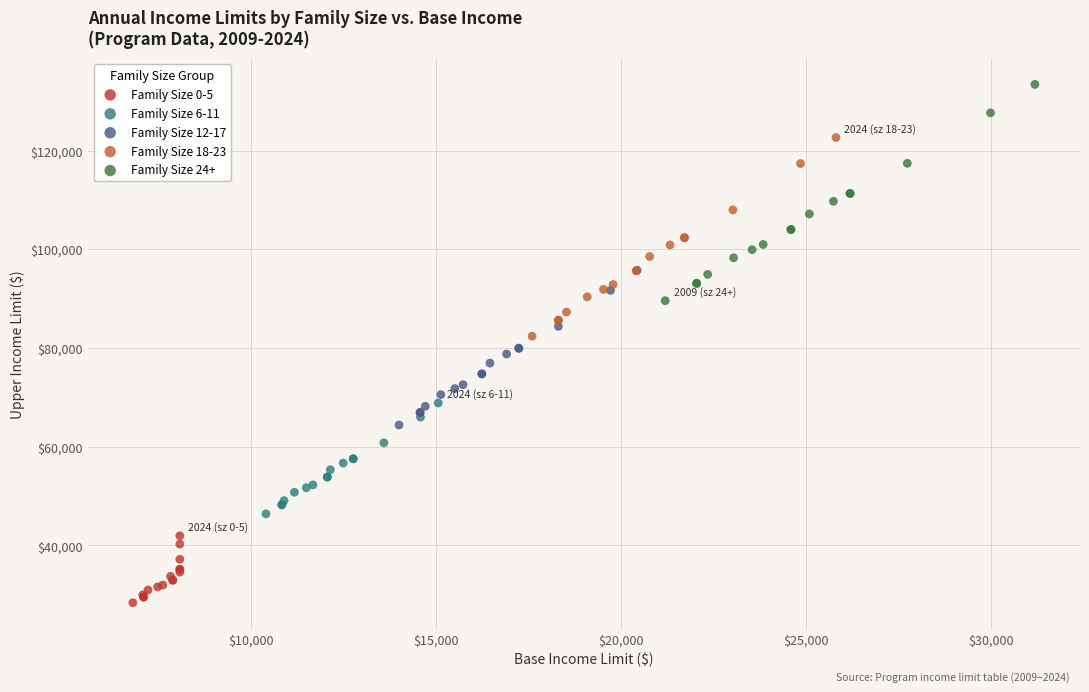

Which series has the widest spread of Y values?

Family Size 24+